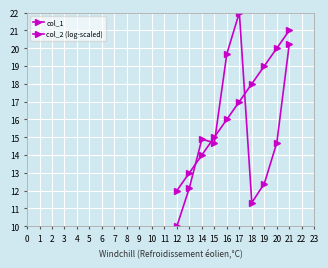

Is this an area chart (filled region under the line)?

No